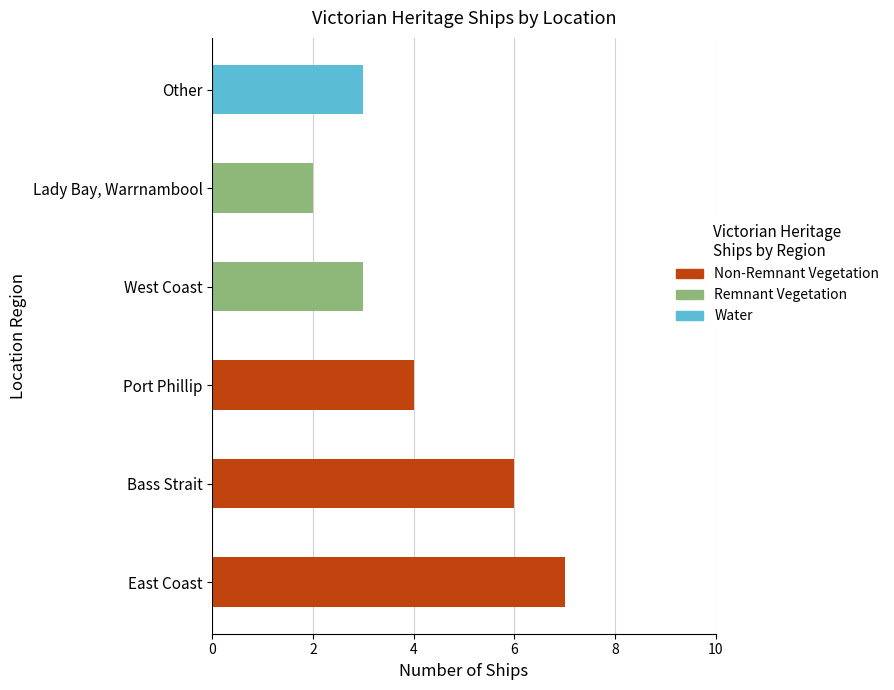

The chart shows a value of 6 at Bass Strait. True or false?

True